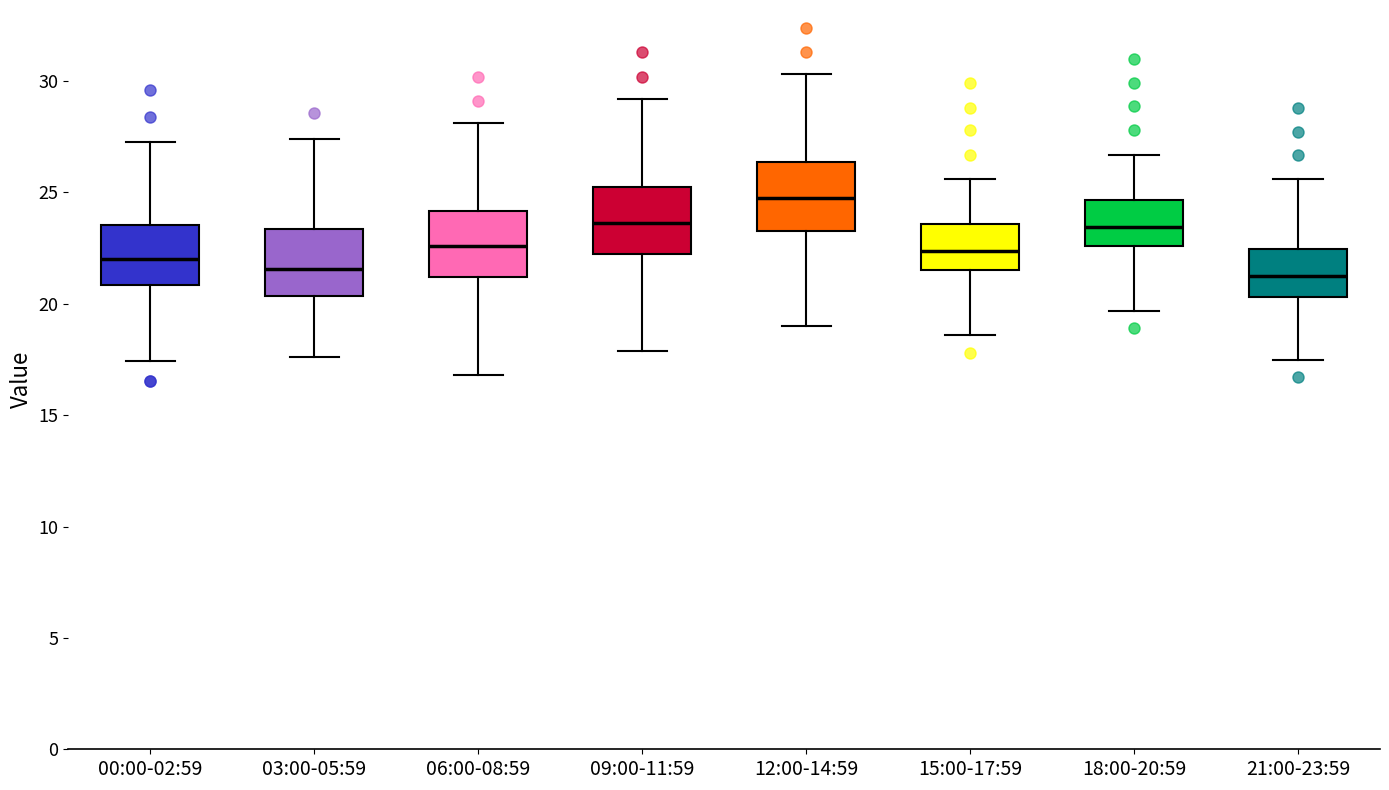

Reading left to right, read every box against the y-axis: the position of its median line, the range the box covers, and the ends of its whiskers. The values are not printed on the chart, so give them approximately, as read against the axis.

00:00-02:59: median 22.0, box 21.0 to 23.5, whiskers 17.5 to 27.5
03:00-05:59: median 21.5, box 20.5 to 23.5, whiskers 17.5 to 27.5
06:00-08:59: median 22.5, box 21.0 to 24.0, whiskers 17.0 to 28.0
09:00-11:59: median 23.5, box 22.0 to 25.5, whiskers 18.0 to 29.0
12:00-14:59: median 25.0, box 23.5 to 26.5, whiskers 19.0 to 30.5
15:00-17:59: median 22.5, box 21.5 to 23.5, whiskers 18.5 to 25.5
18:00-20:59: median 23.5, box 22.5 to 24.5, whiskers 19.5 to 26.5
21:00-23:59: median 21.5, box 20.5 to 22.5, whiskers 17.5 to 25.5